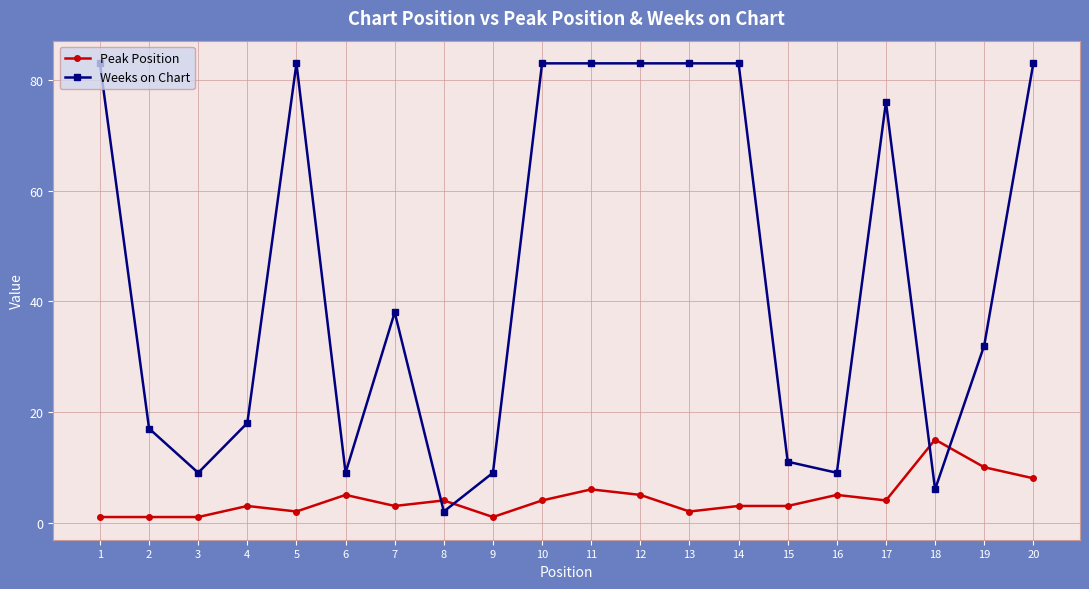

Where is Peak Position nearest to the value 8?

20